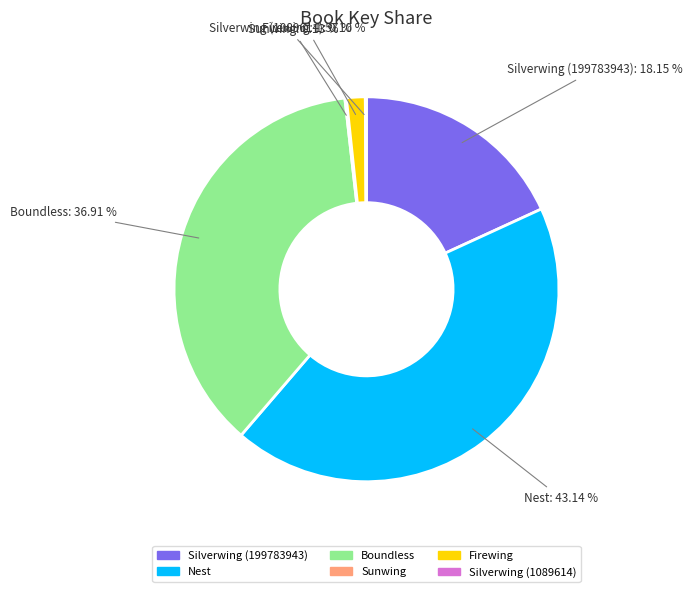

What percentage do Silverwing (199783943) and Boundless together represent?

55.1%